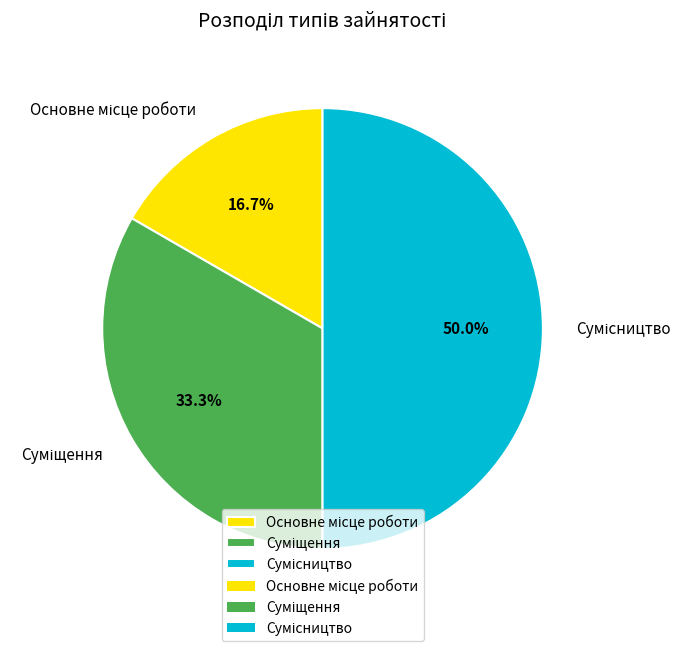

Is there any slice that represents more than half of the pie?

No